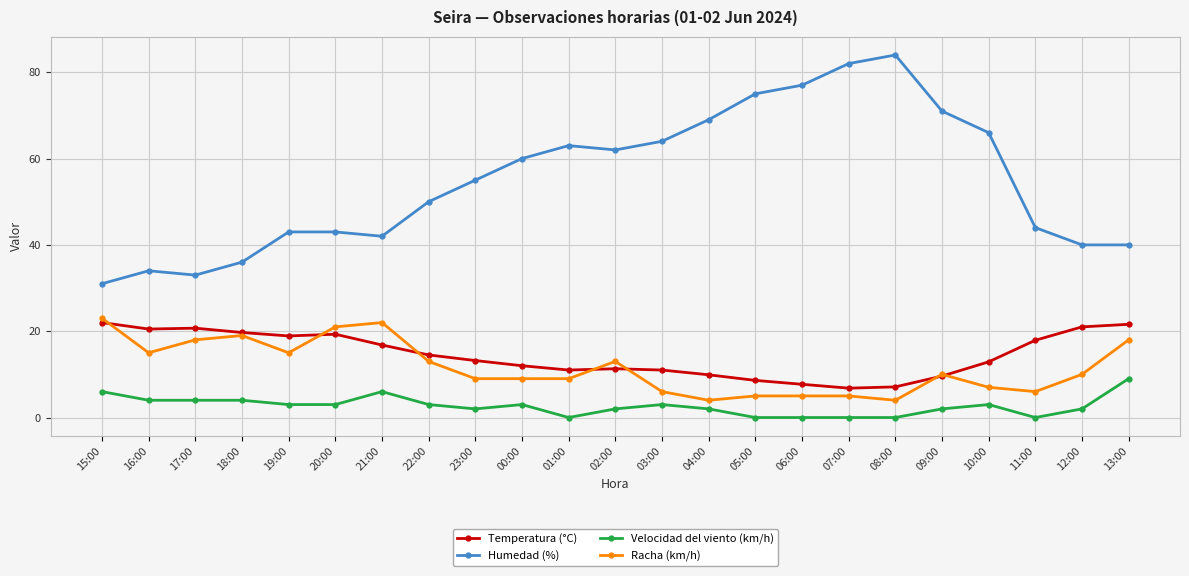

What are all the series names shown in the legend?

Temperatura (°C), Humedad (%), Velocidad del viento (km/h), Racha (km/h)